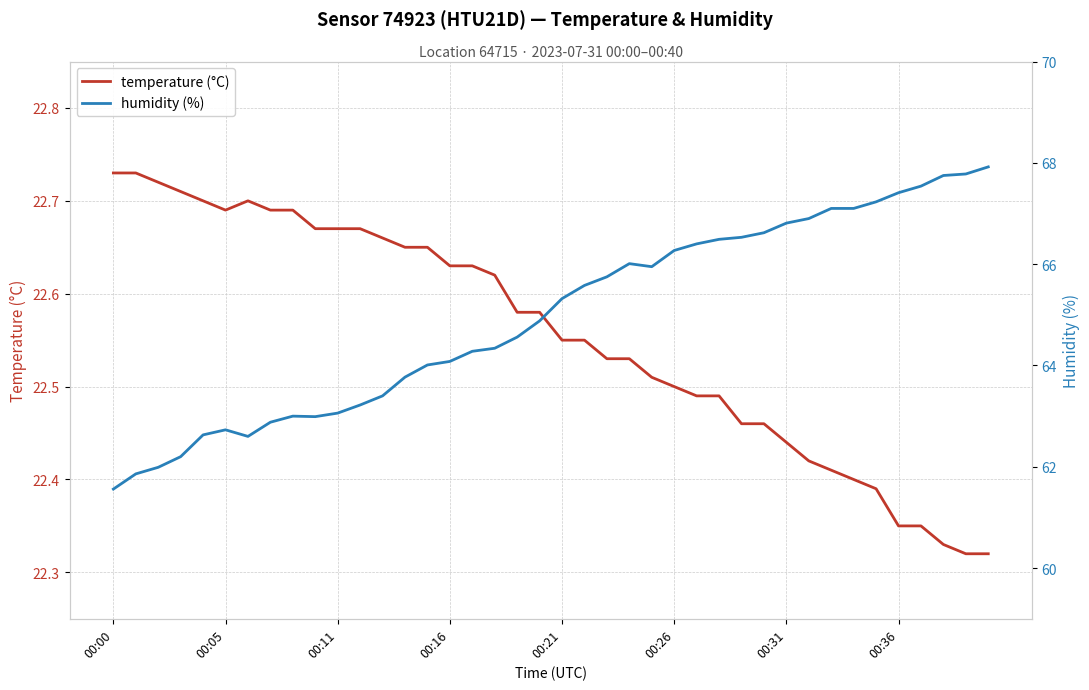

How many series are shown in this chart?

2